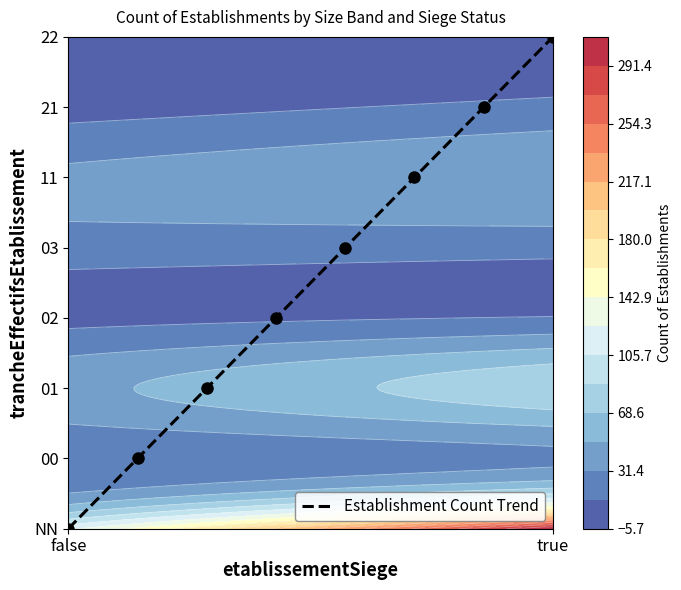

How many values are between 2 and 6?

5